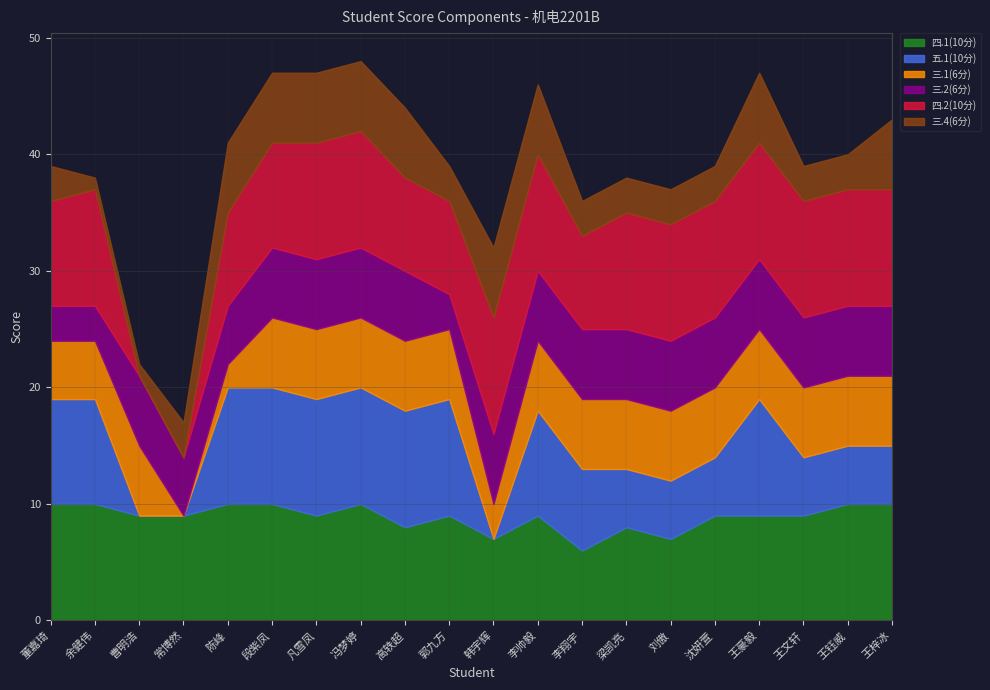

What is the maximum value shown in the chart?

10